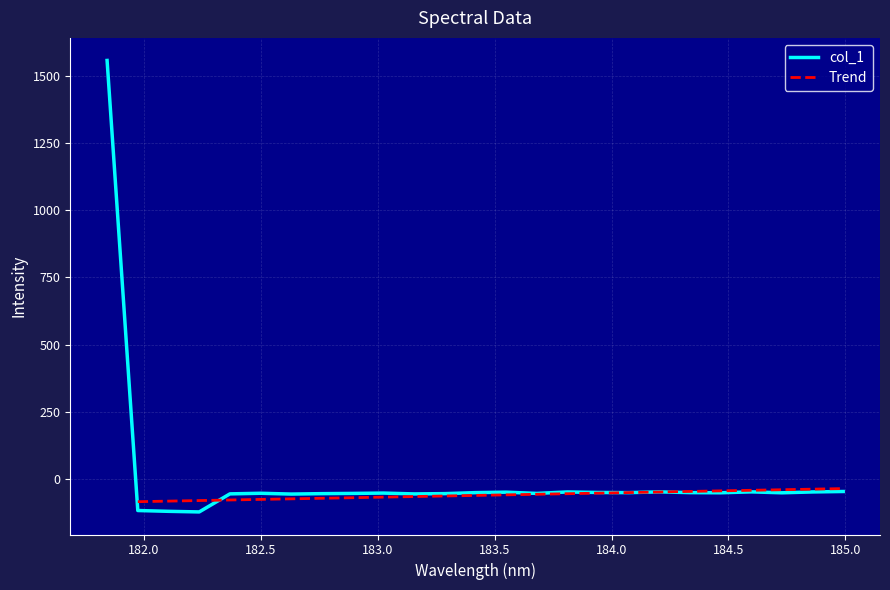

What is the sum of the values at 183.15513622 and 184.2046578328?

-103.4